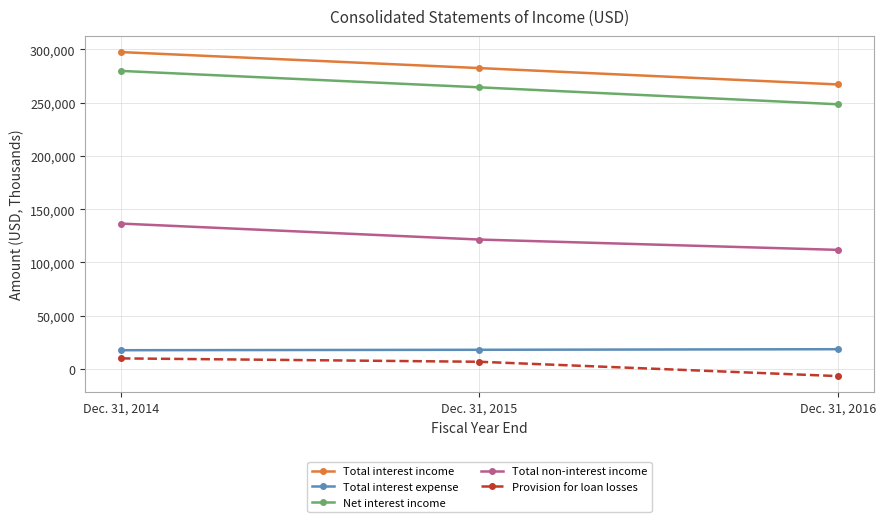

What is the sum of all Total interest income values?

846916